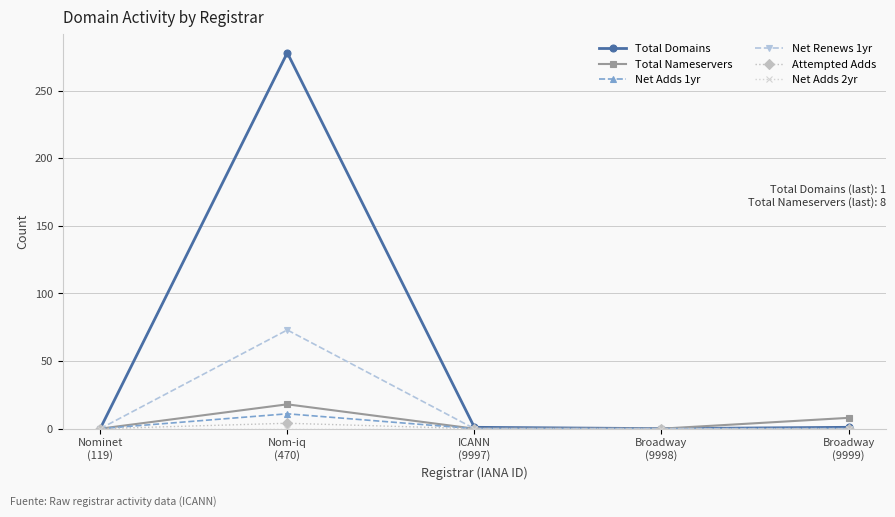

Does the chart display data point markers on the line(s)?

Yes